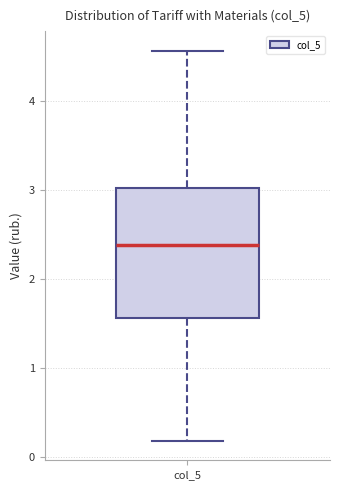

Read this box plot against the y-axis: the position of the median line, the range covered by the box, and the ends of both whiskers. The values are not printed on the chart, so give them approximately, as read against the axis.

median 2.4, box 1.6 to 3.0, whiskers 0.2 to 4.6